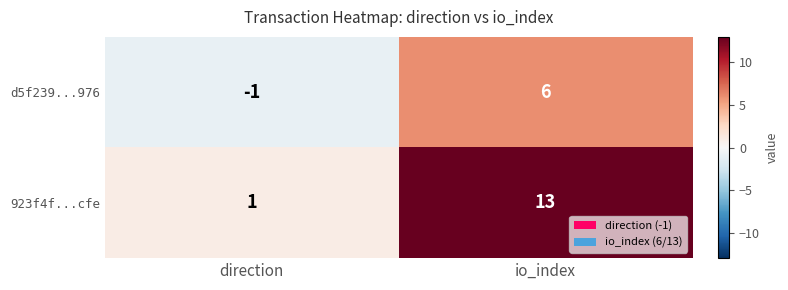

What is the sum of the 923f4f...cfe values at io_index and direction?

14